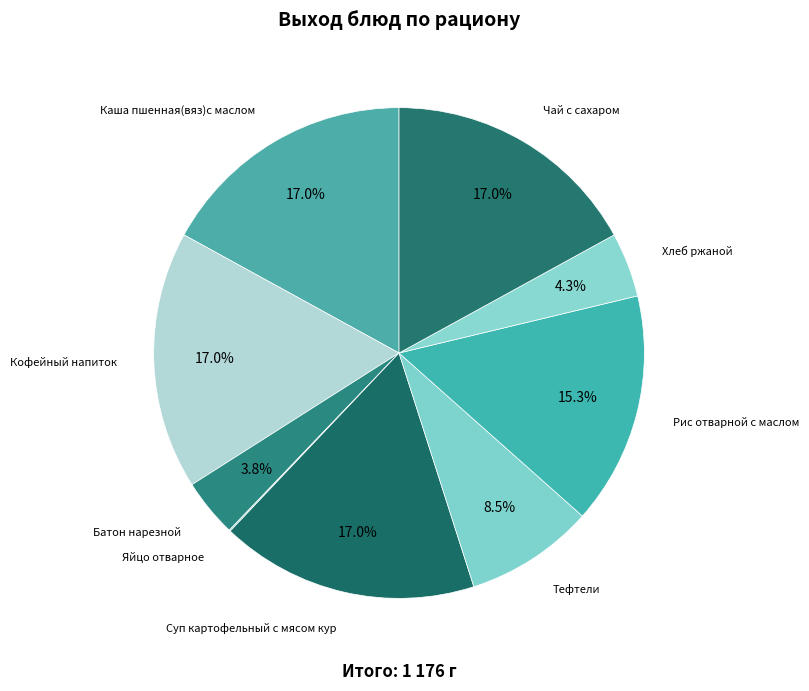

Which has a higher value, Каша пшенная(вяз)с маслом or Батон нарезной?

Каша пшенная(вяз)с маслом